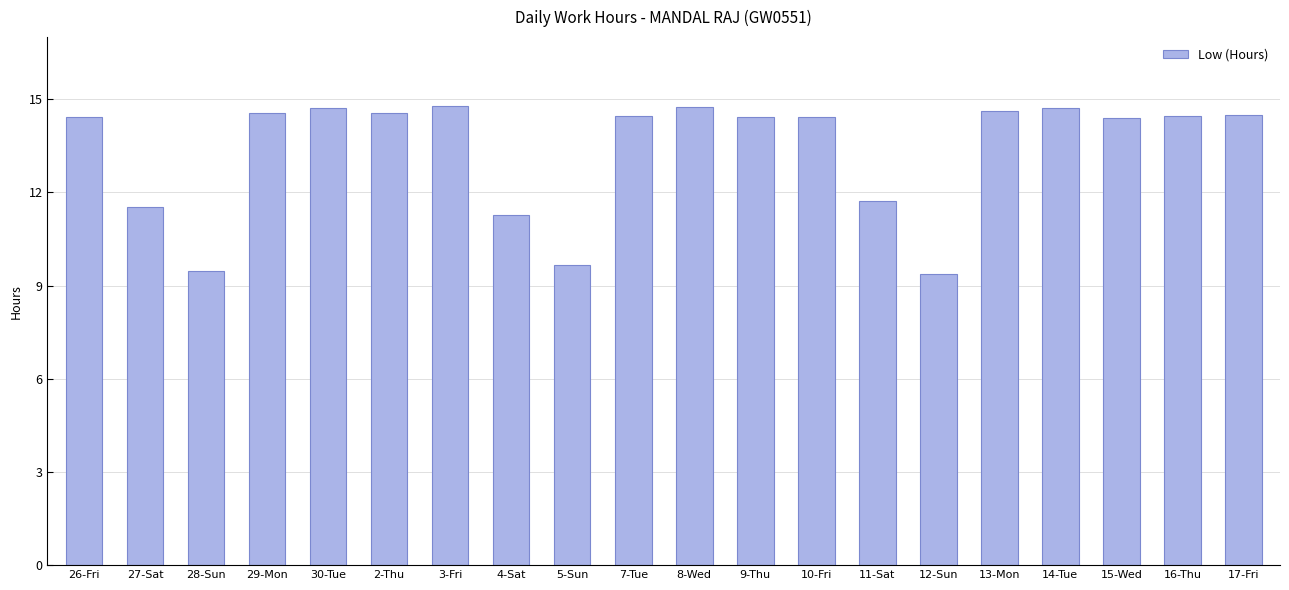

What position from the left is 28-Sun?

3